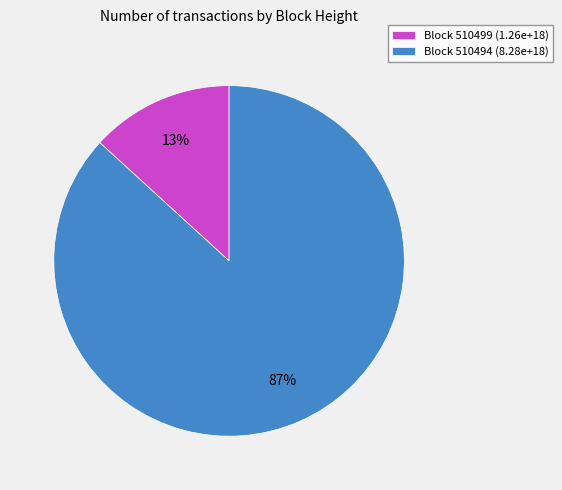

Which category has the smallest portion of the pie?

Block 510499 (1.26e+18)